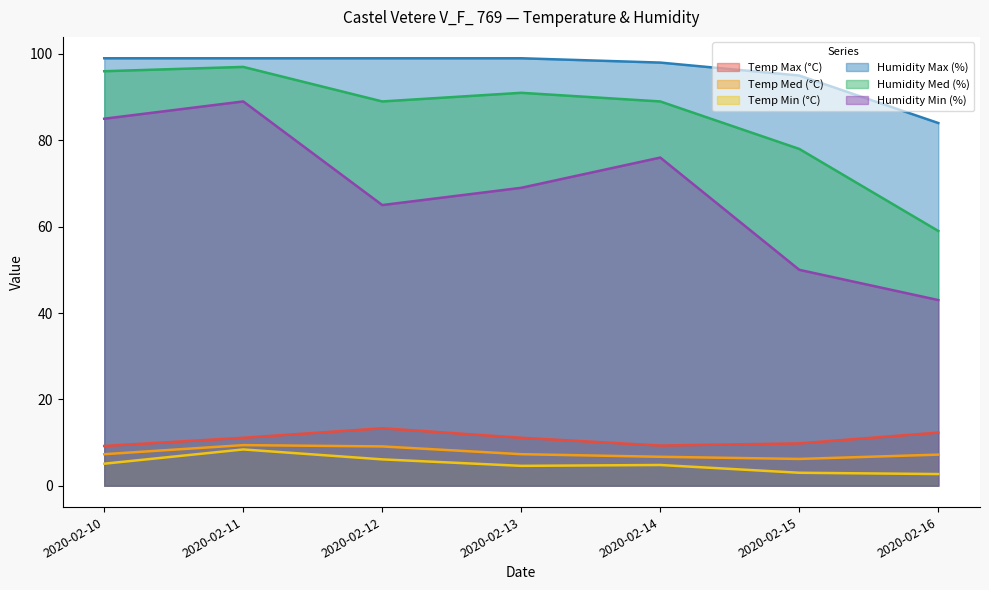

True or false: Humidity Min (%) and Temp Med (°C) intersect in this chart.

False